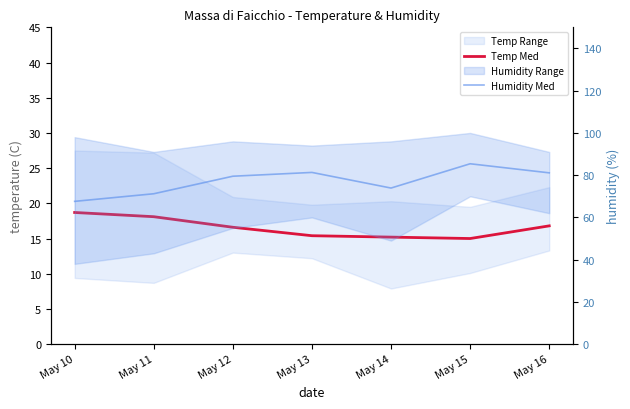

At which category does the chart reach its peak across all series?

May 15